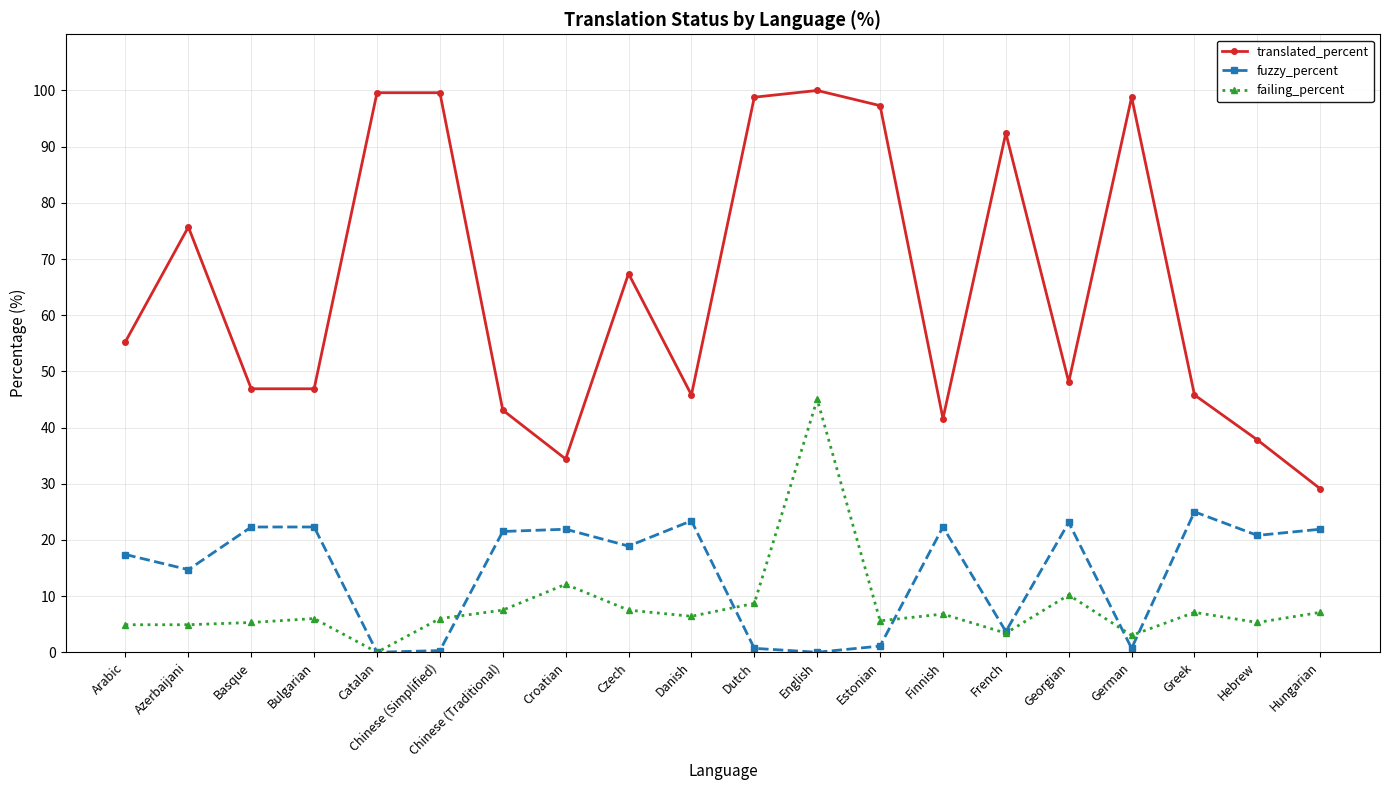

Which category has the lowest value in the translated_percent series?

Hungarian